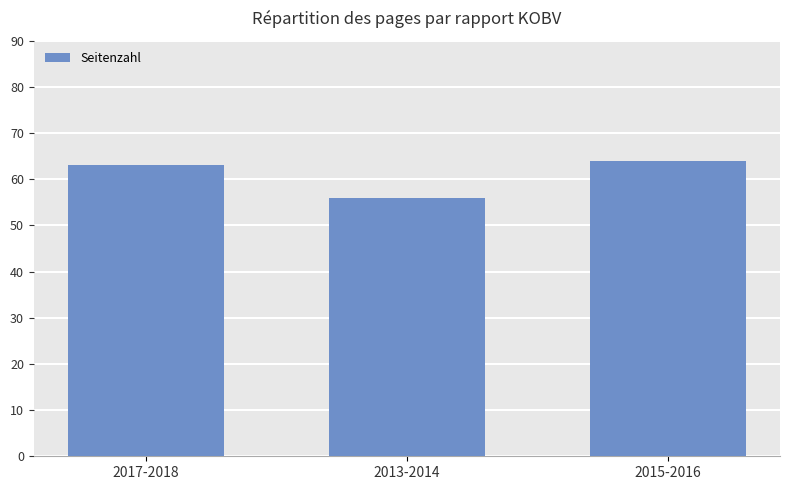

How many values are between 56 and 64?

3